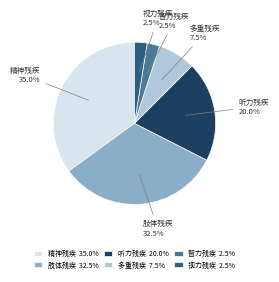

Which has a higher value, 精神残疾 or 肢体残疾?

精神残疾